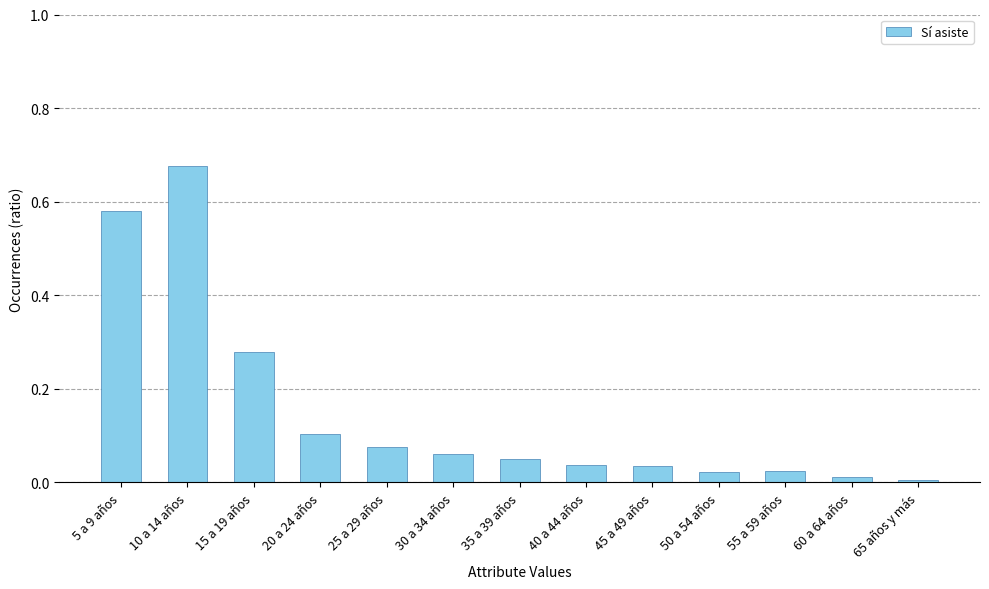

The chart shows a value of 0.0 at 40 a 44 años. True or false?

True